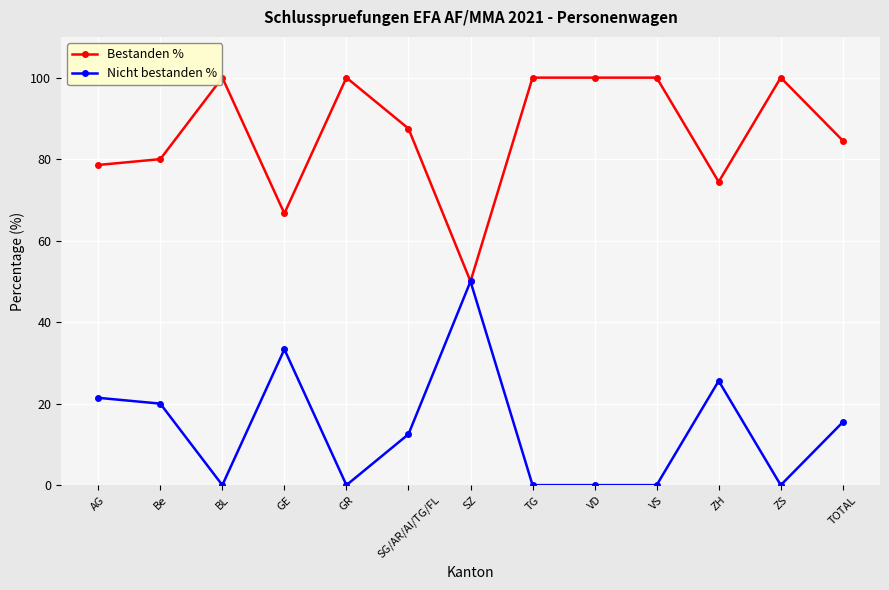

What is the difference between the Nicht bestanden % values at Be and AG?

1.4